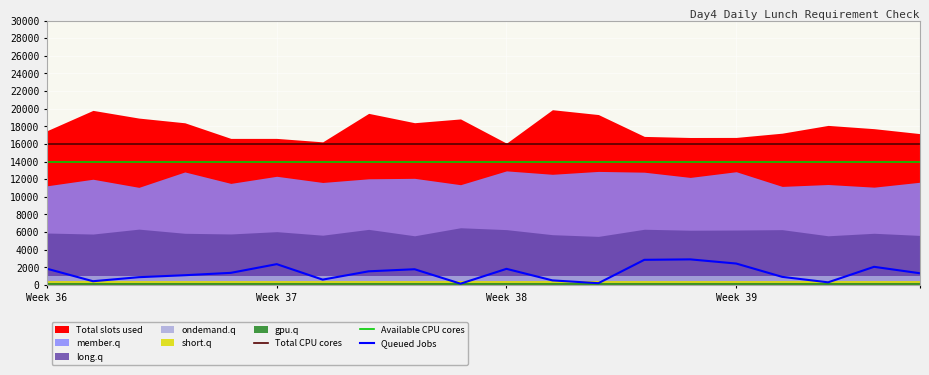

True or false: Queued Jobs and Total CPU cores cross at least once.

False